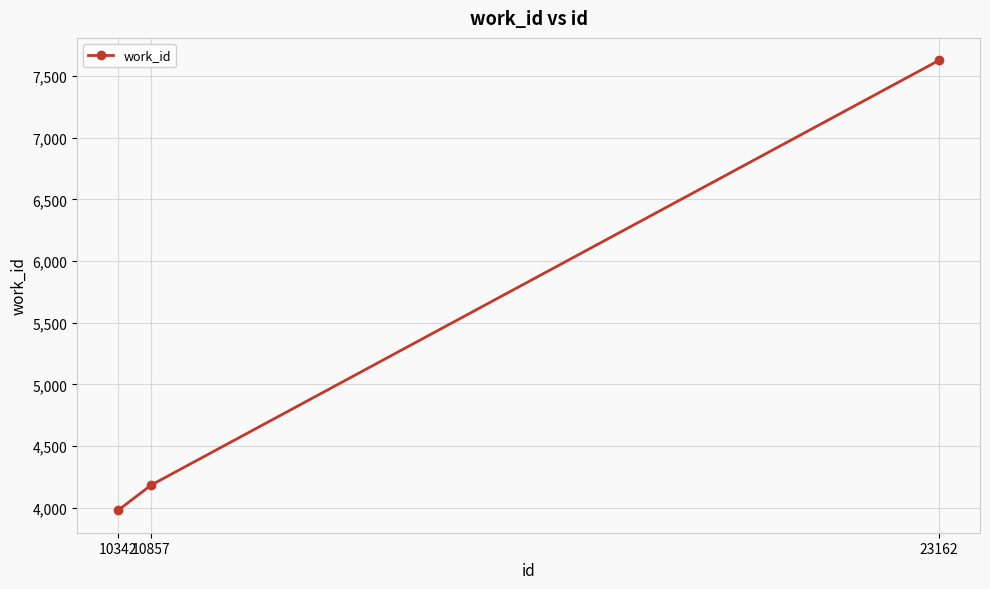

Reading left to right, list all the values displayed in this chart.

10342=3981	10857=4185	23162=7626